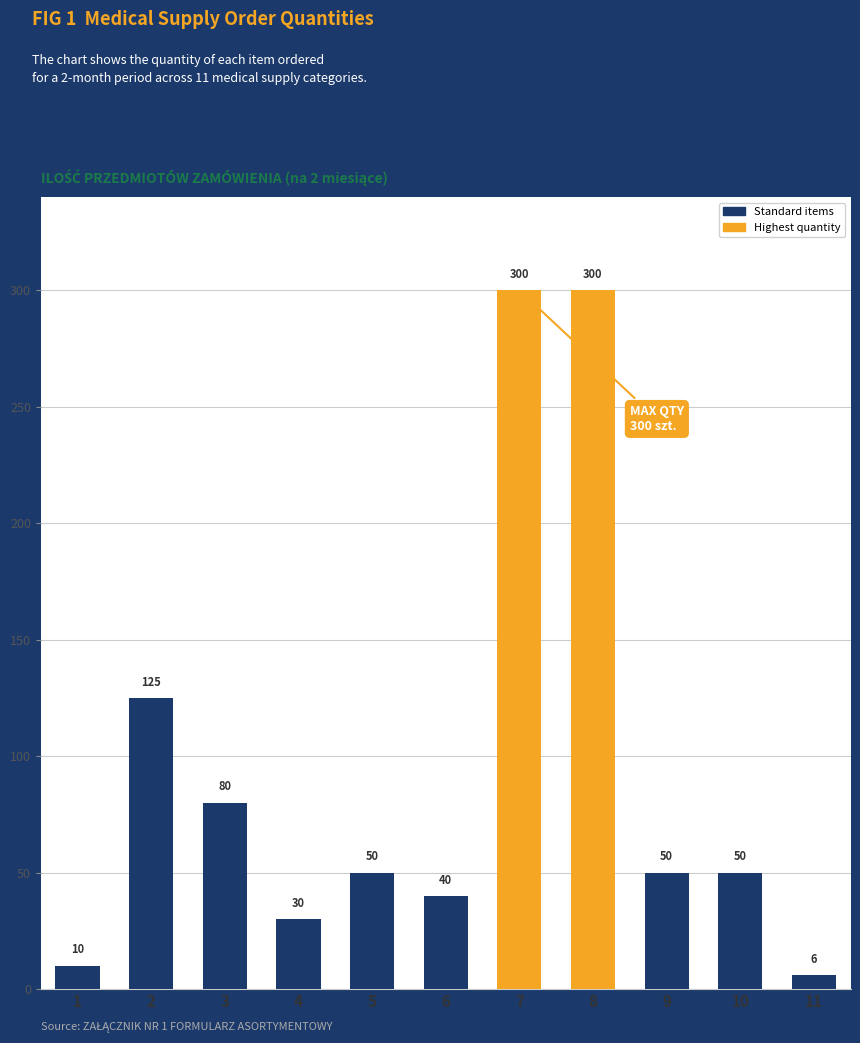

Reading left to right, list all the values displayed in this chart.

1=10	2=125	3=80	4=30	5=50	6=40	7=300	8=300	9=50	10=50	11=6